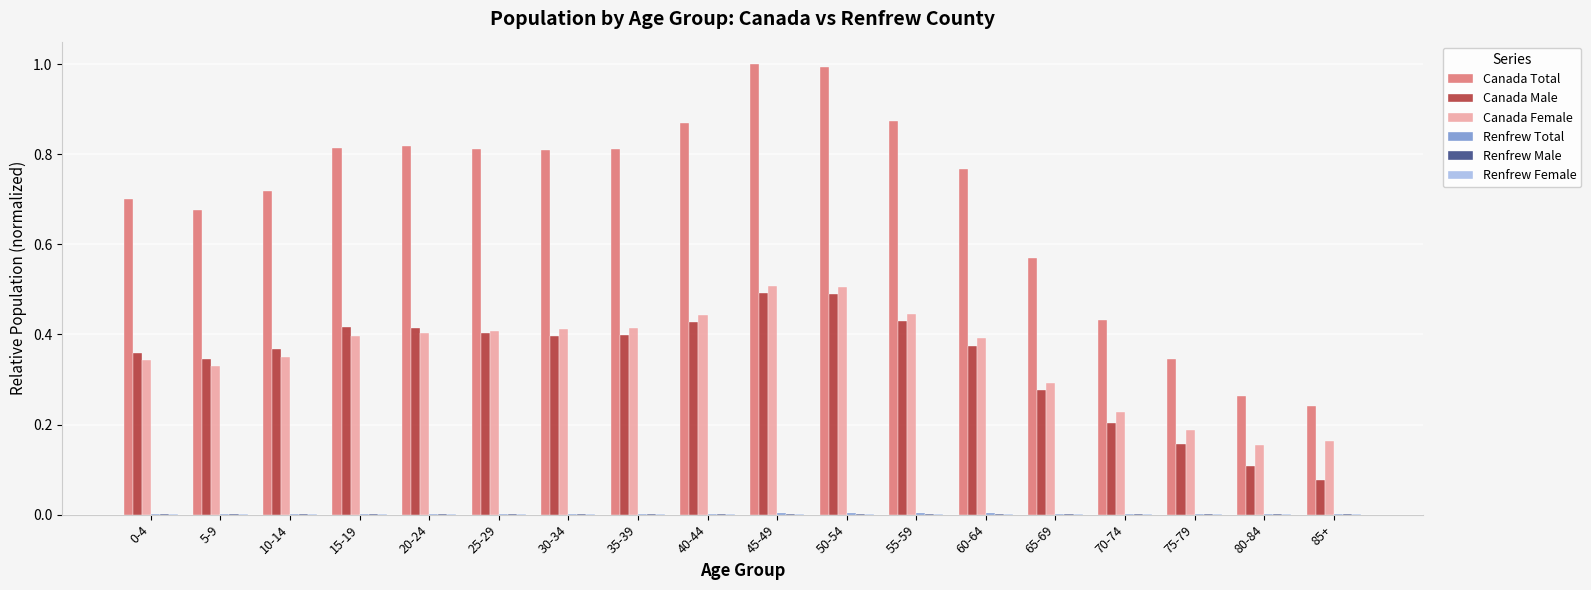

Between 0-4 and 20-24, which series saw the biggest shift?

Canada Total